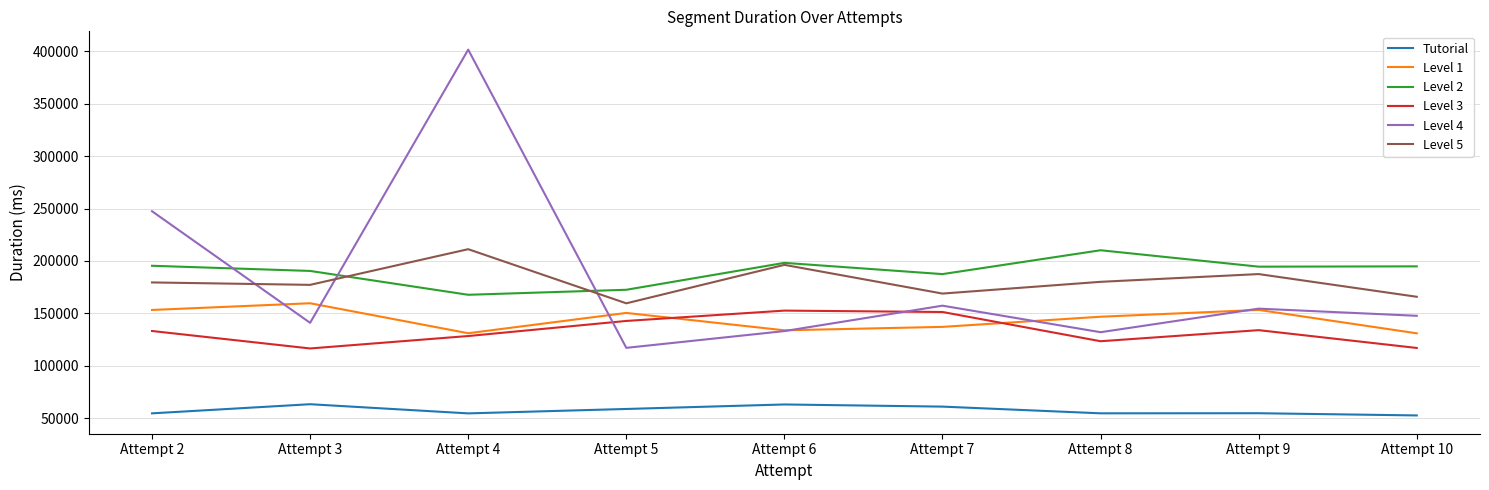

What is the difference between the highest and lowest values at Attempt 3?

127261